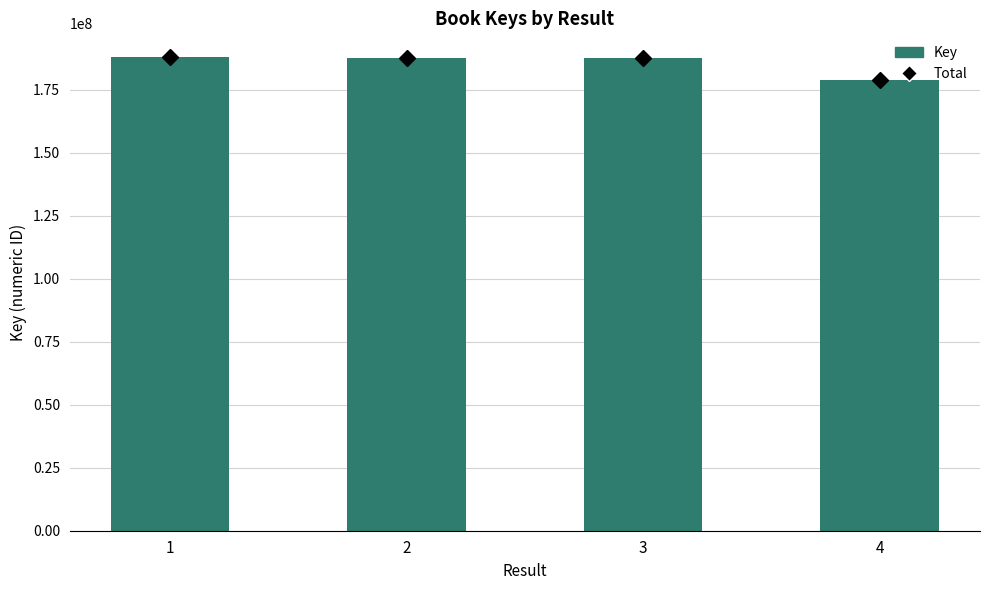

Reading right to left, transcribe all the data shown in this chart.

Total: 4=179007209	3=187580183	2=187579909	1=187948994
Key: 4=179007209	3=187580183	2=187579909	1=187948994